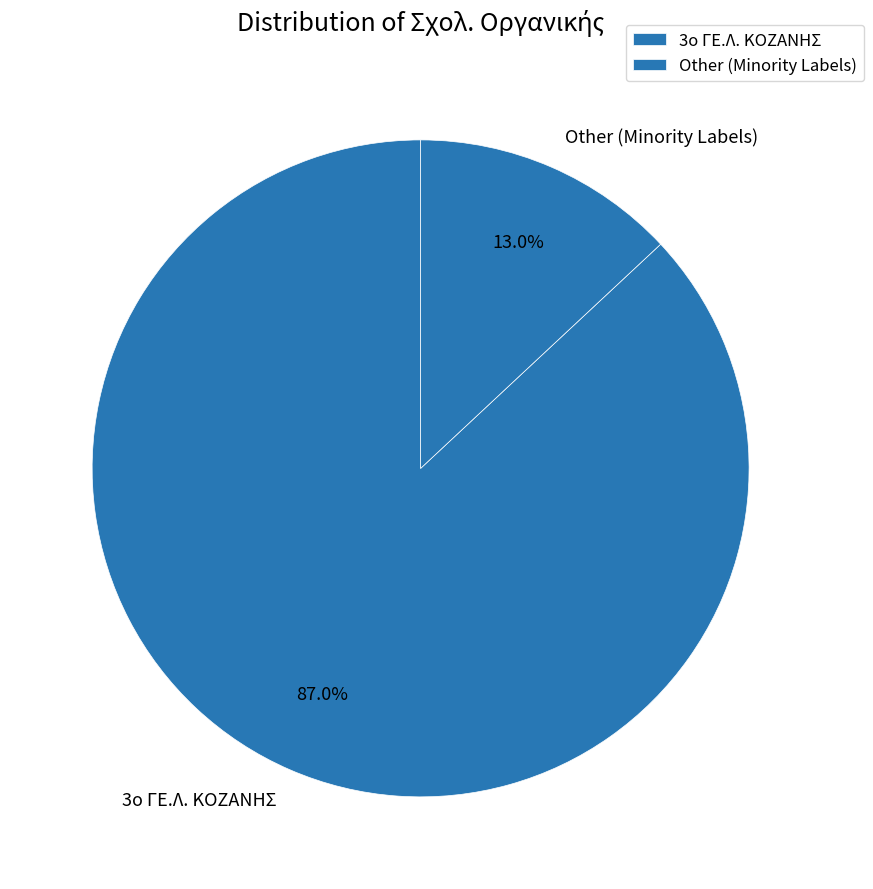

To the nearest percent, what is the average slice percentage?

50%